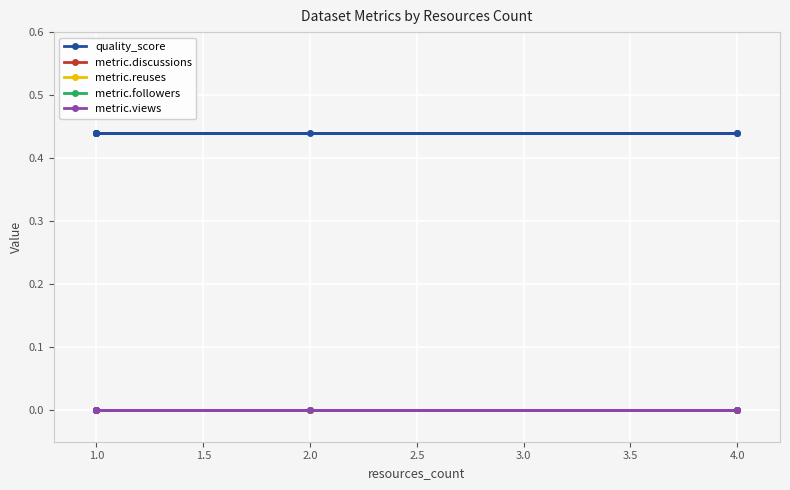

What is the minimum value for quality_score?

0.4